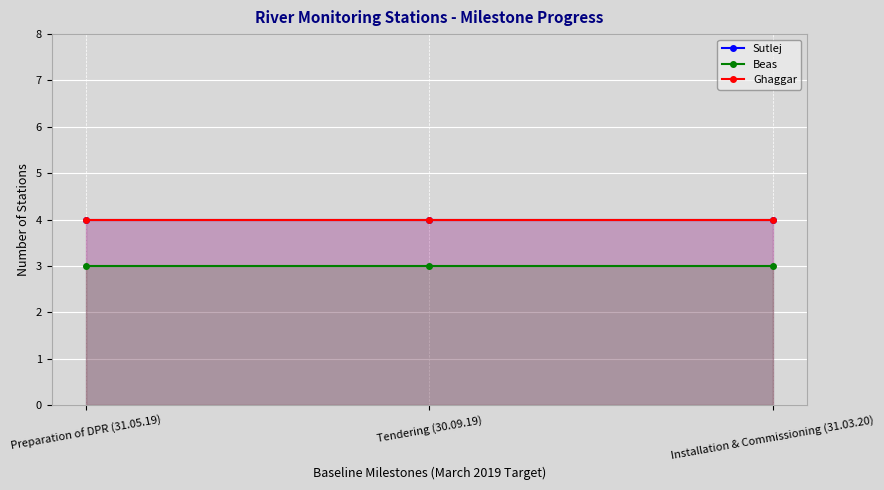

Which series has the largest total across all categories?

Sutlej